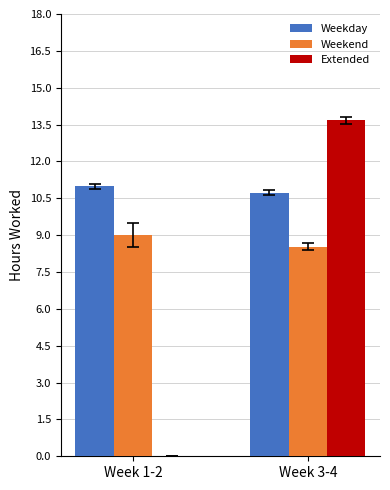

Is it true that Extended equals 13.7 at Week 3-4?

True